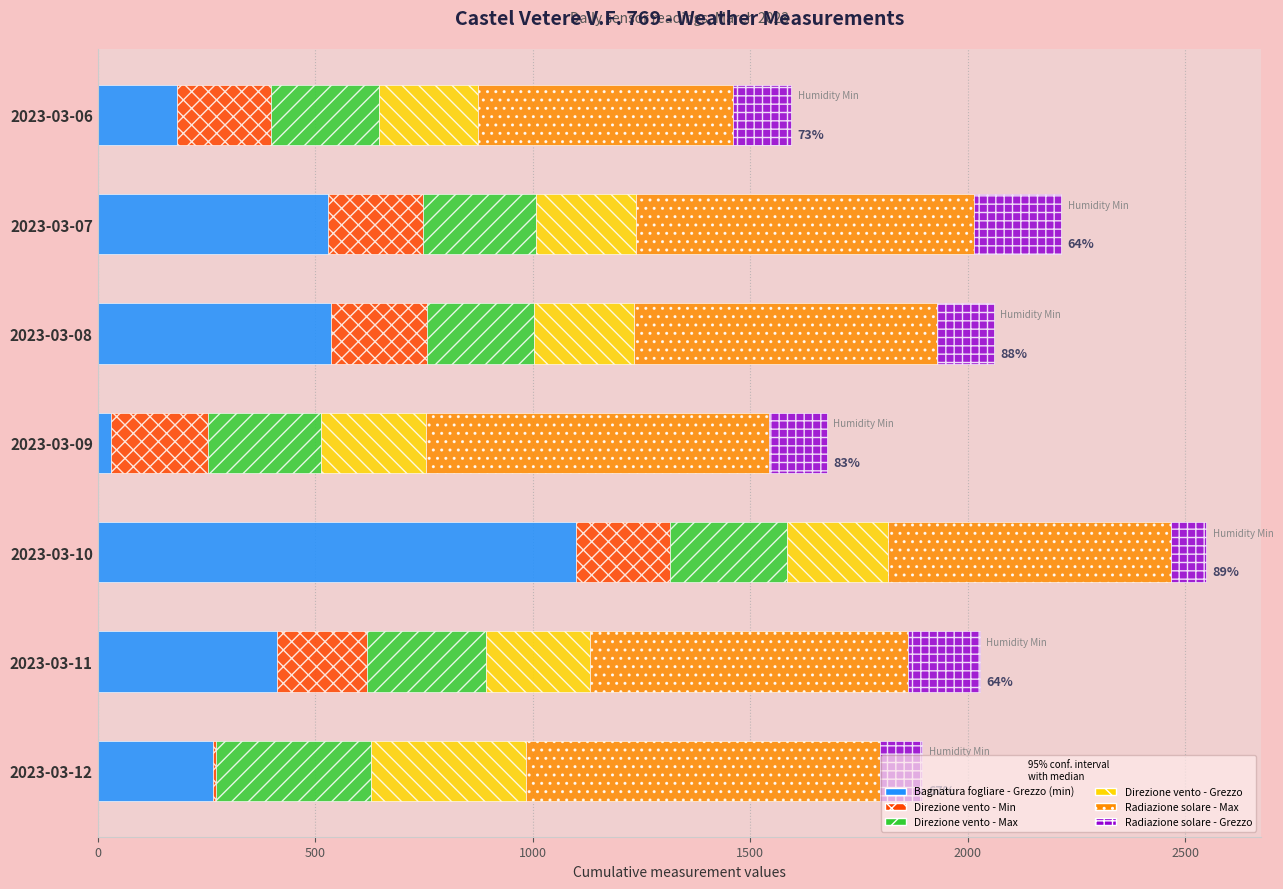

What are all the series names shown in the legend?

Bagnatura fogliare - Grezzo (min), Direzione vento - Min, Direzione vento - Max, Direzione vento - Grezzo, Radiazione solare - Max, Radiazione solare - Grezzo